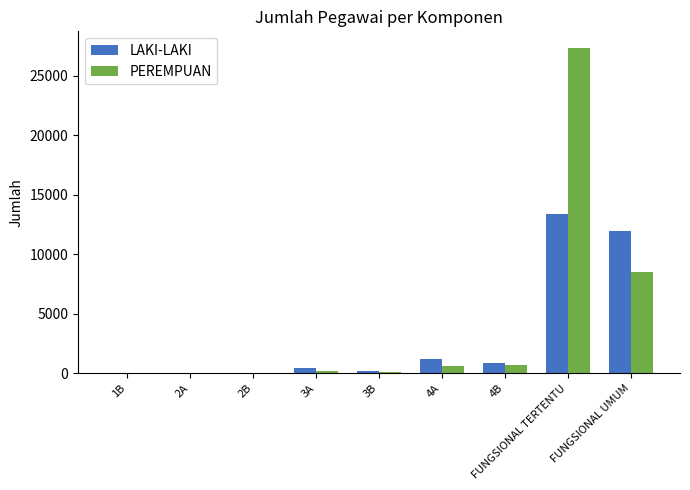

What is the maximum value shown in the chart?

27351